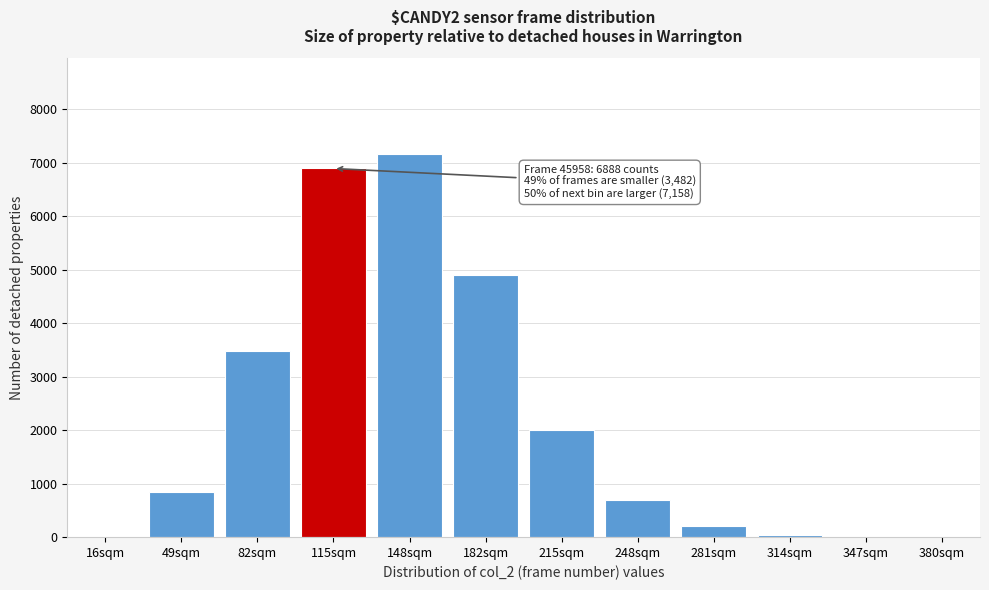

What is the change in value from 82sqm to 281sqm?

-3281